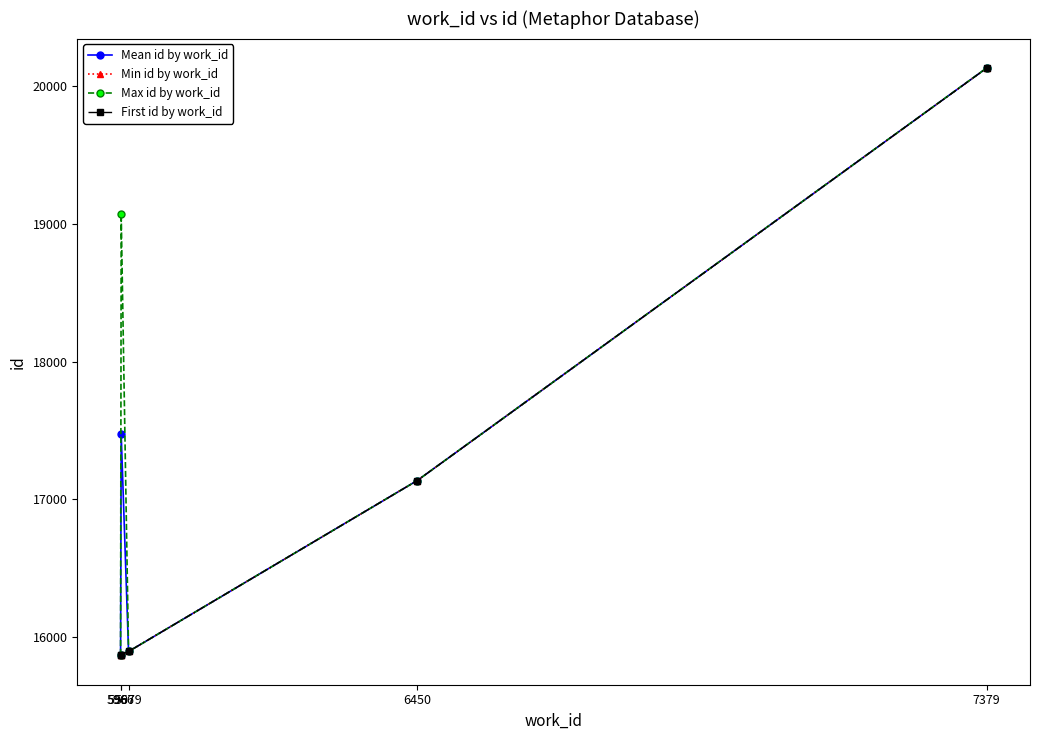

Which has a higher value, 5967 or 5966?

5967